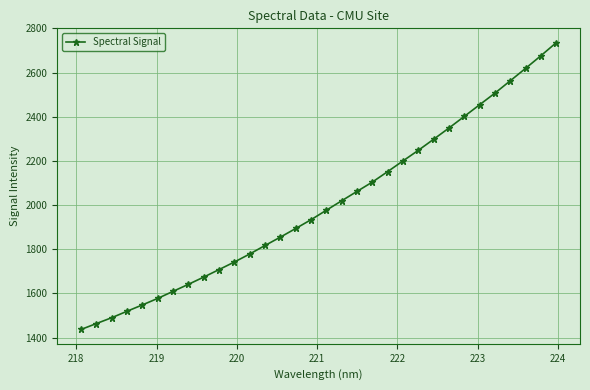

Does the chart have visible grid lines?

Yes